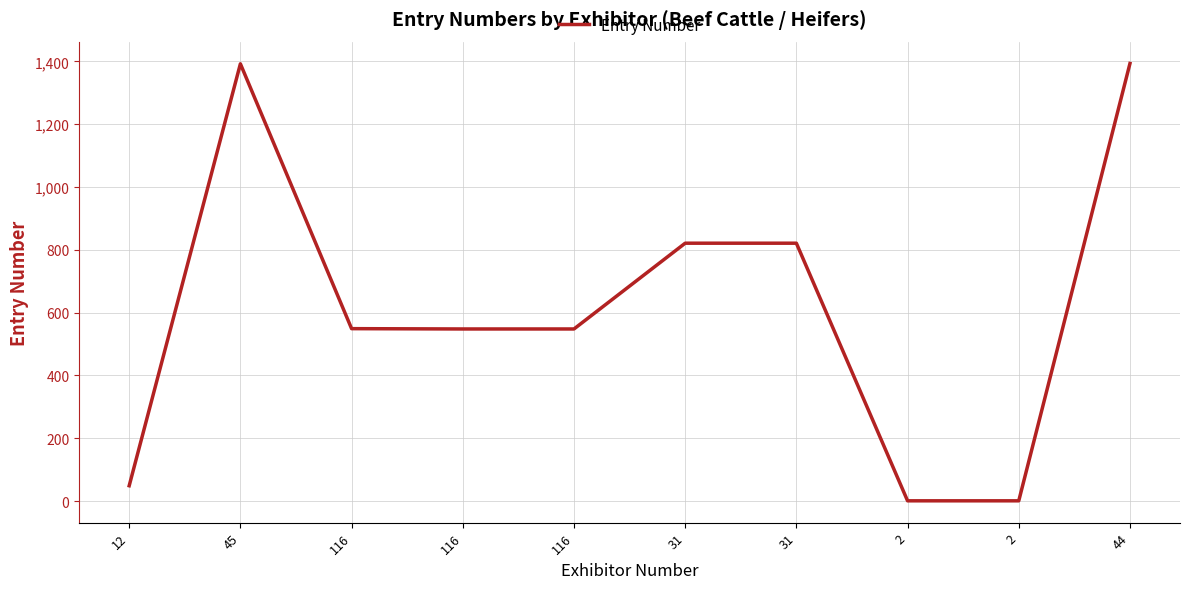

Does the chart display data point markers on the line(s)?

No